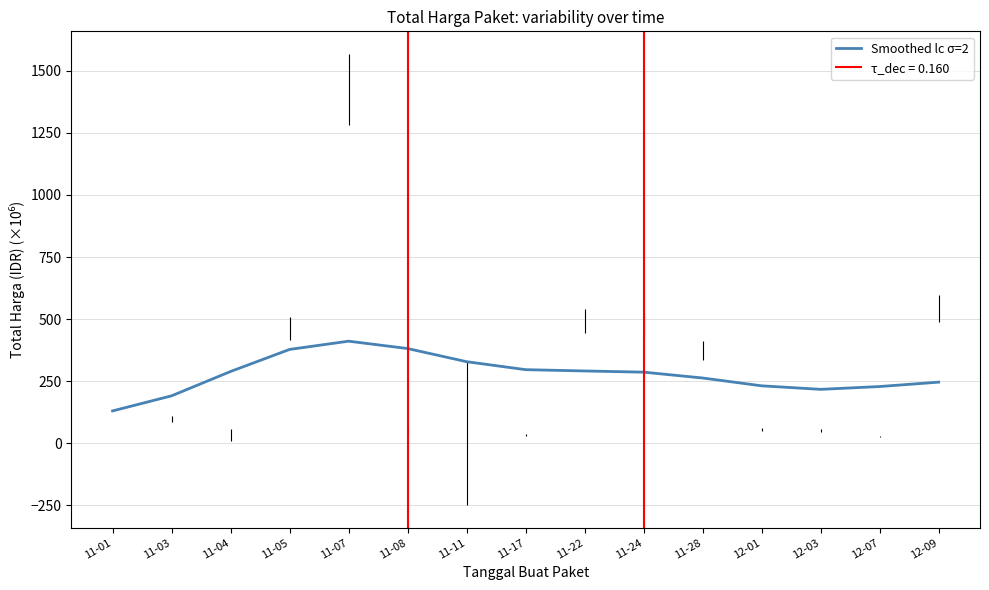

Is it true that the value at 12-01 is 87.5?

False